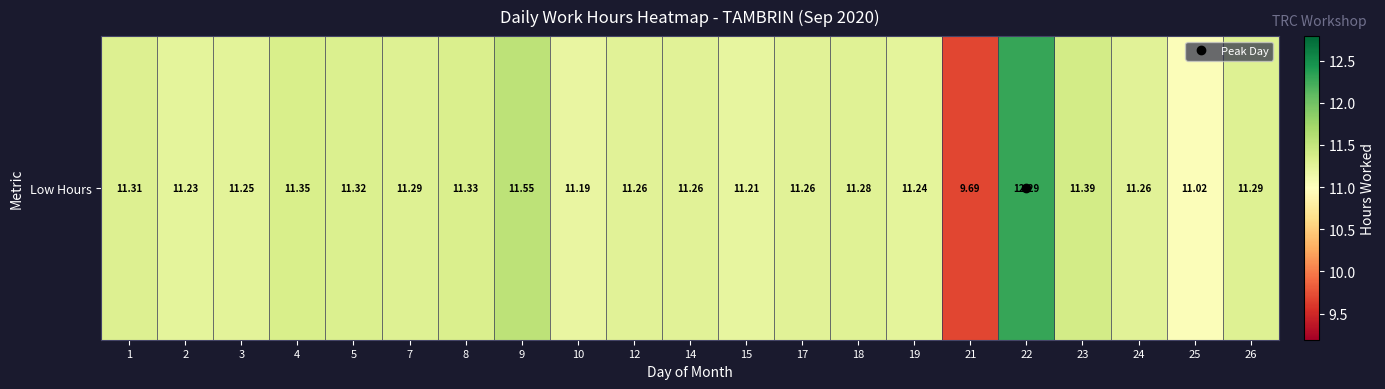

What is the difference between the maximum and minimum values?

2.6